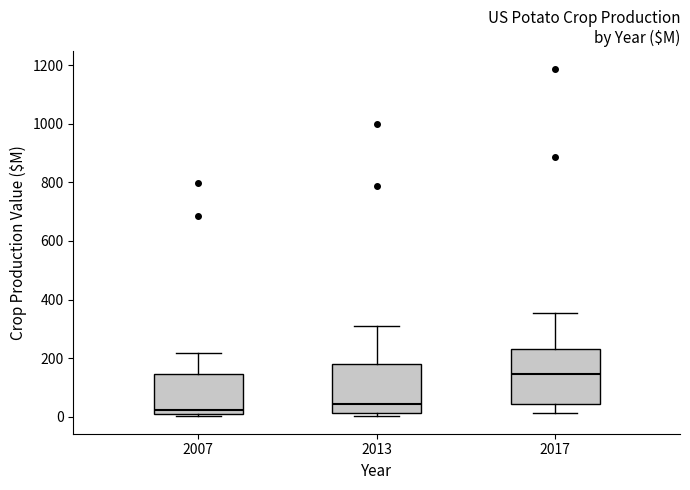

Which box has the lowest median line?

2007